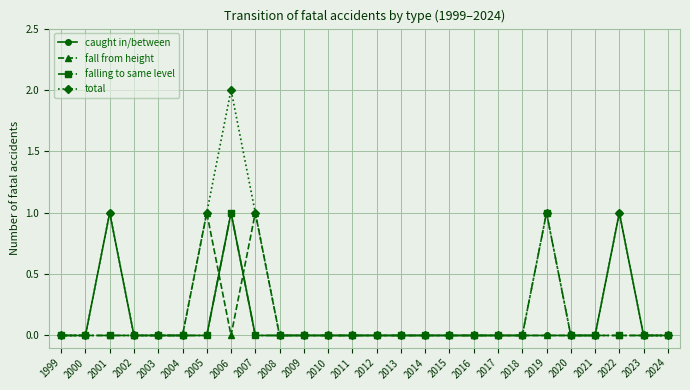

Which series has the largest total across all categories?

total